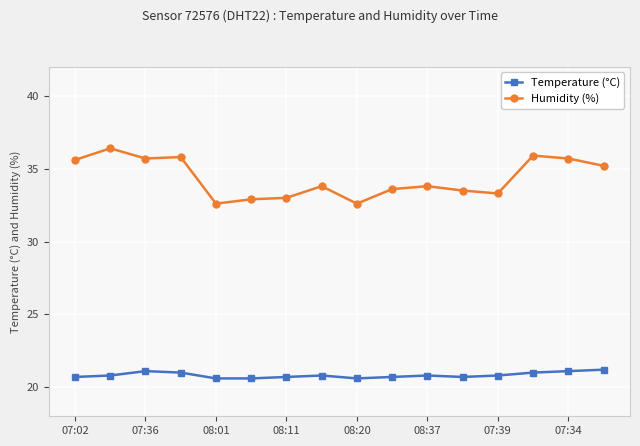

Reading left to right, transcribe all the data shown in this chart.

Temperature (°C): 20.7	20.8	21.1	21.0	20.6	20.6	20.7	20.8	20.6	20.7	20.8	20.7	20.8	21.0	21.1	21.2
Humidity (%): 35.6	36.4	35.7	35.8	32.6	32.9	33.0	33.8	32.6	33.6	33.8	33.5	33.3	35.9	35.7	35.2